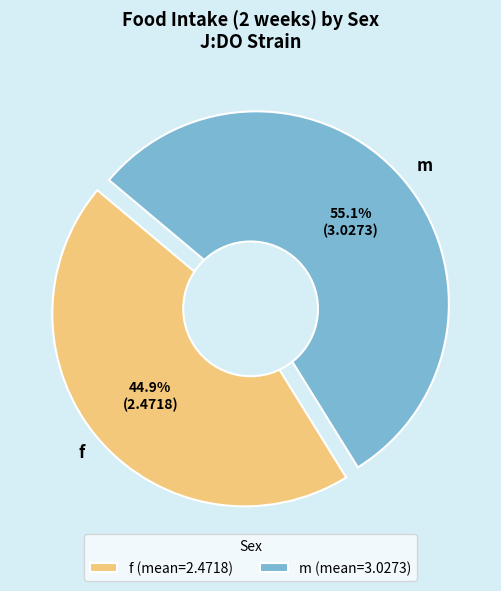

How much of the chart is everything except m?

44.9%